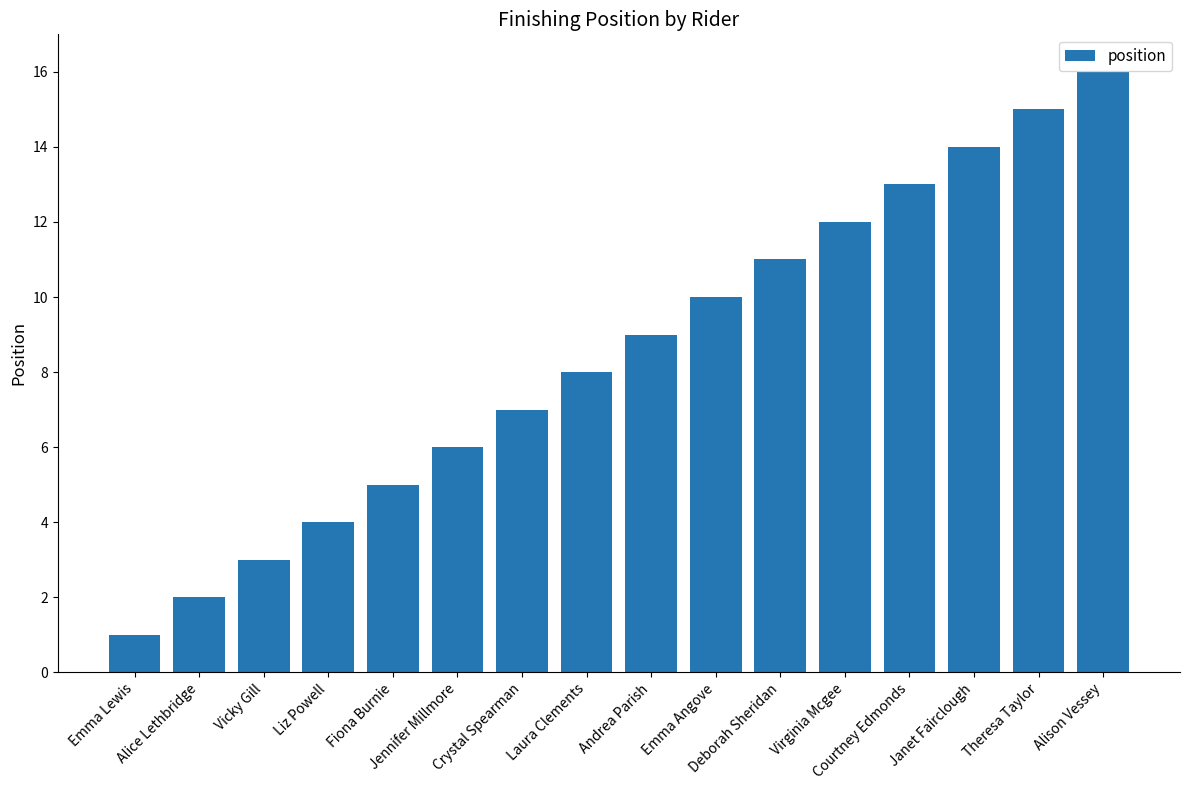

What is the greatest value displayed?

16